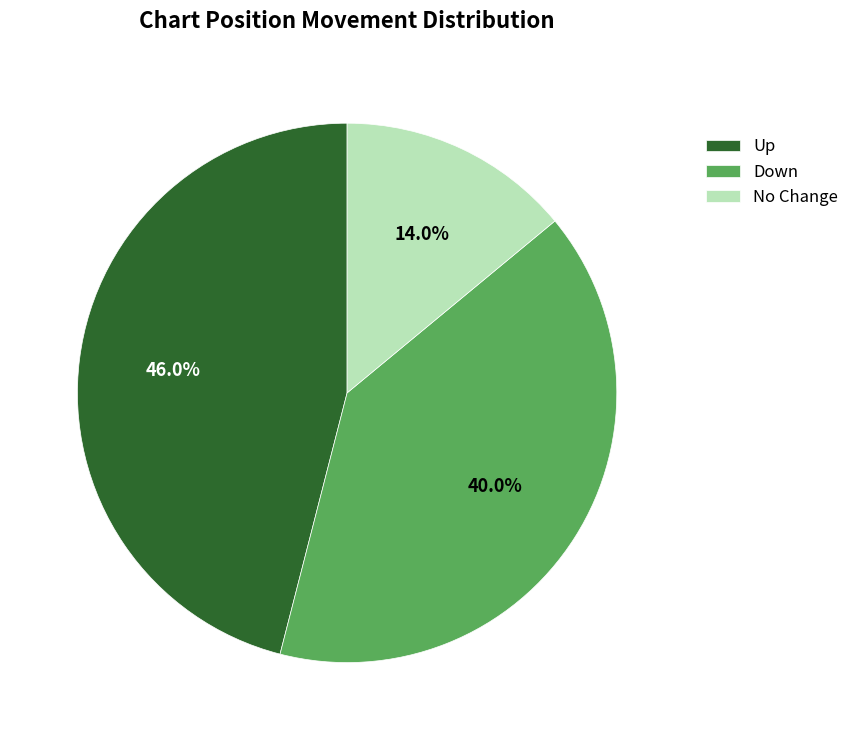

Which category has the smallest portion of the pie?

No Change